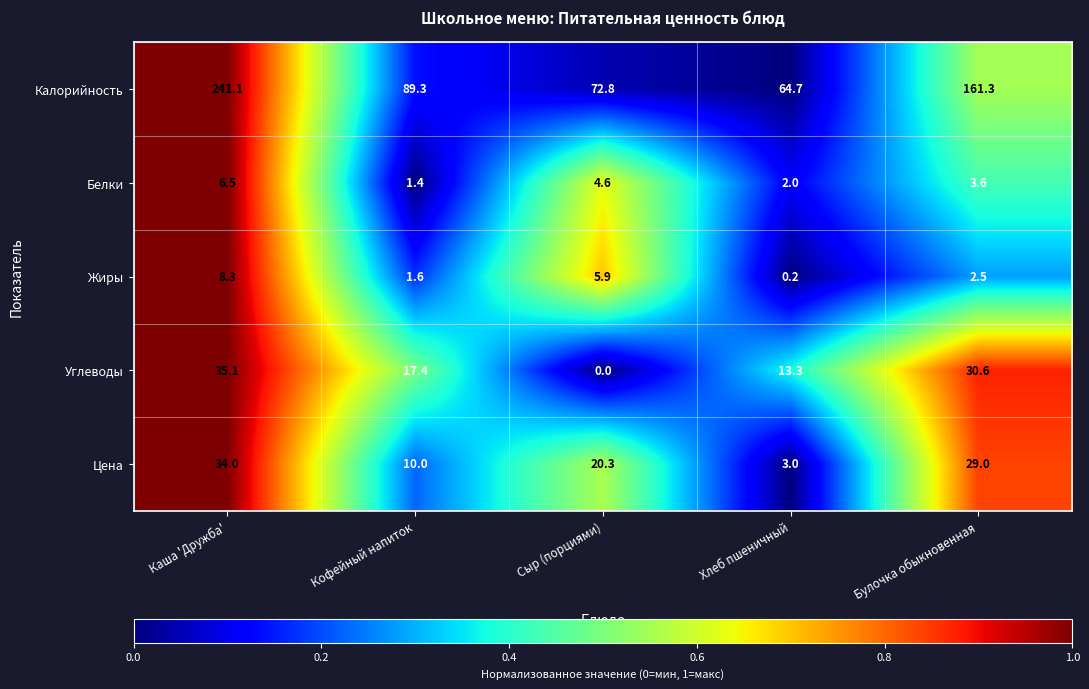

Between Каша 'Дружба' and Булочка обыкновенная, which series saw the biggest shift?

Калорийность